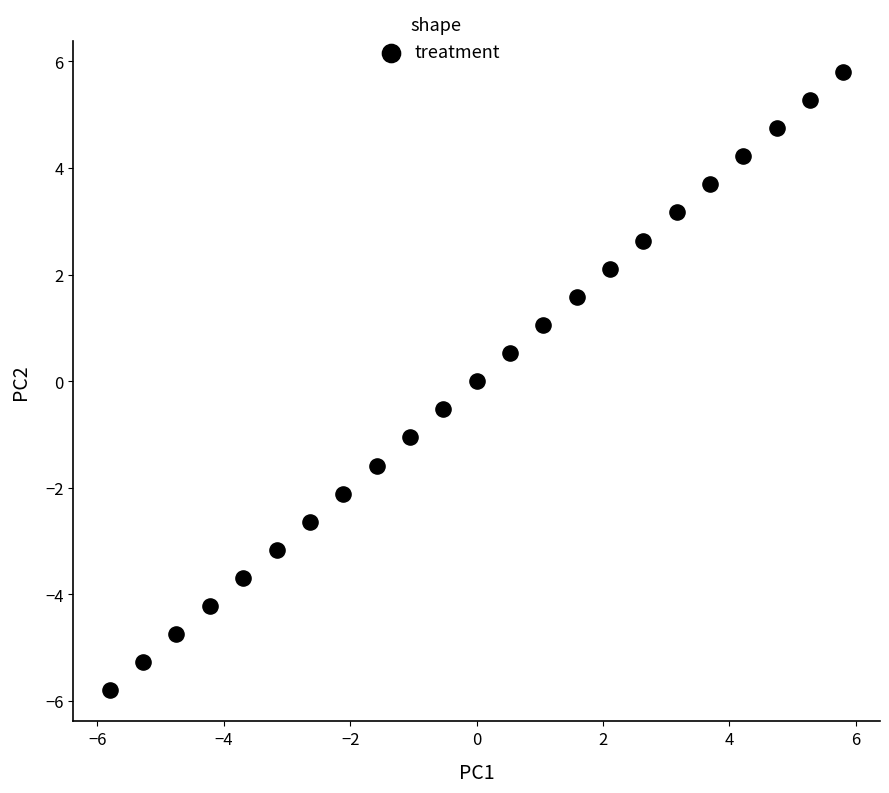

What is the range of Y values (max minus min)?

11.6